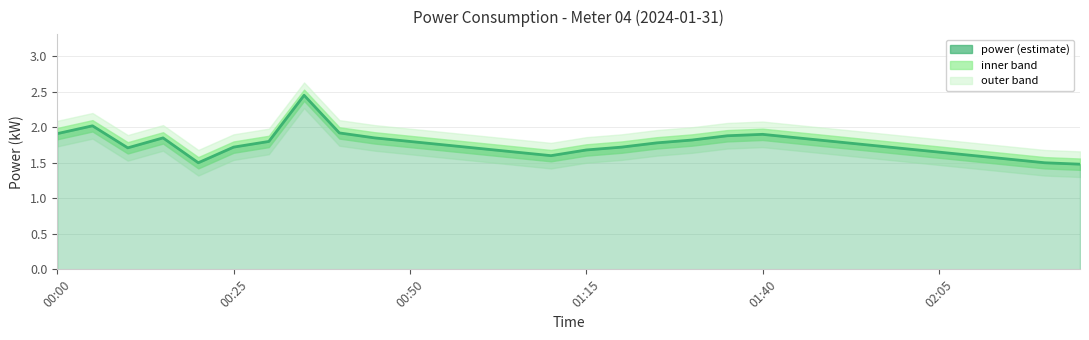

Between 00:20 and 02:10, which is larger?

02:10